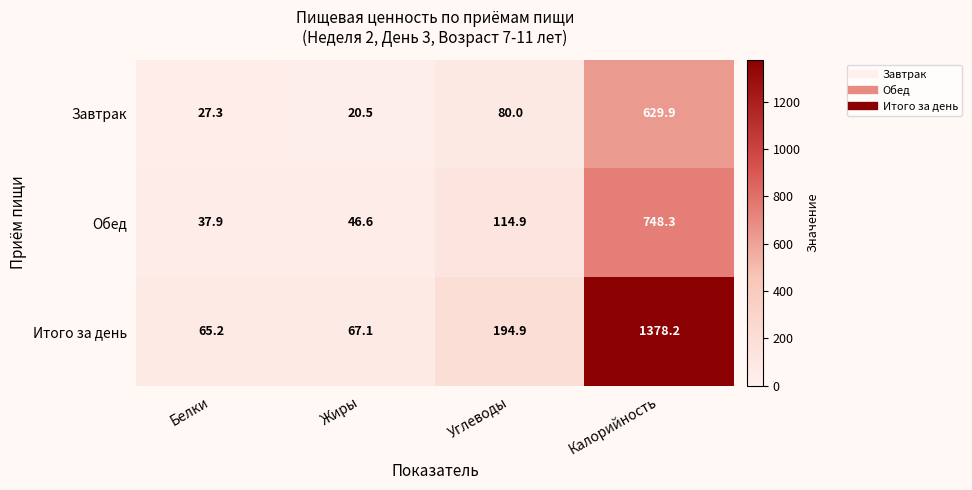

What is the maximum value shown in the chart?

1378.2